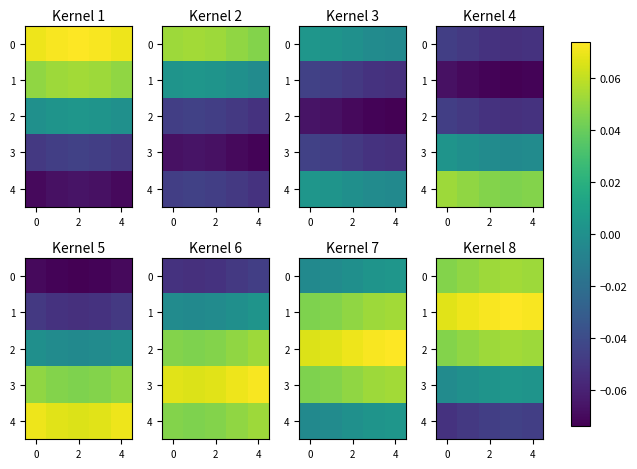

What is the sum of all row_2 values?

0.3